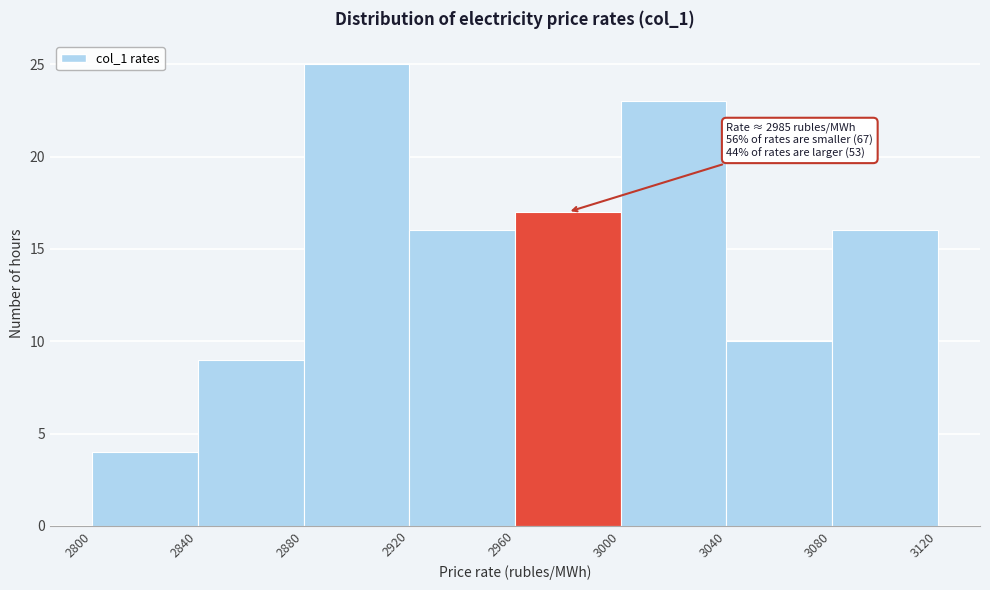

Which range on the x-axis has the tallest bar?

2880 to 2920